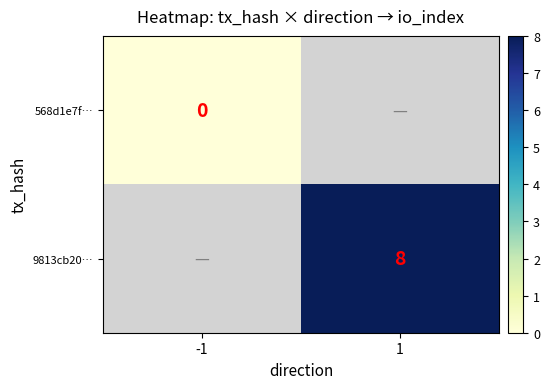

Is it true that 9813cb20… equals 8 at 1?

True